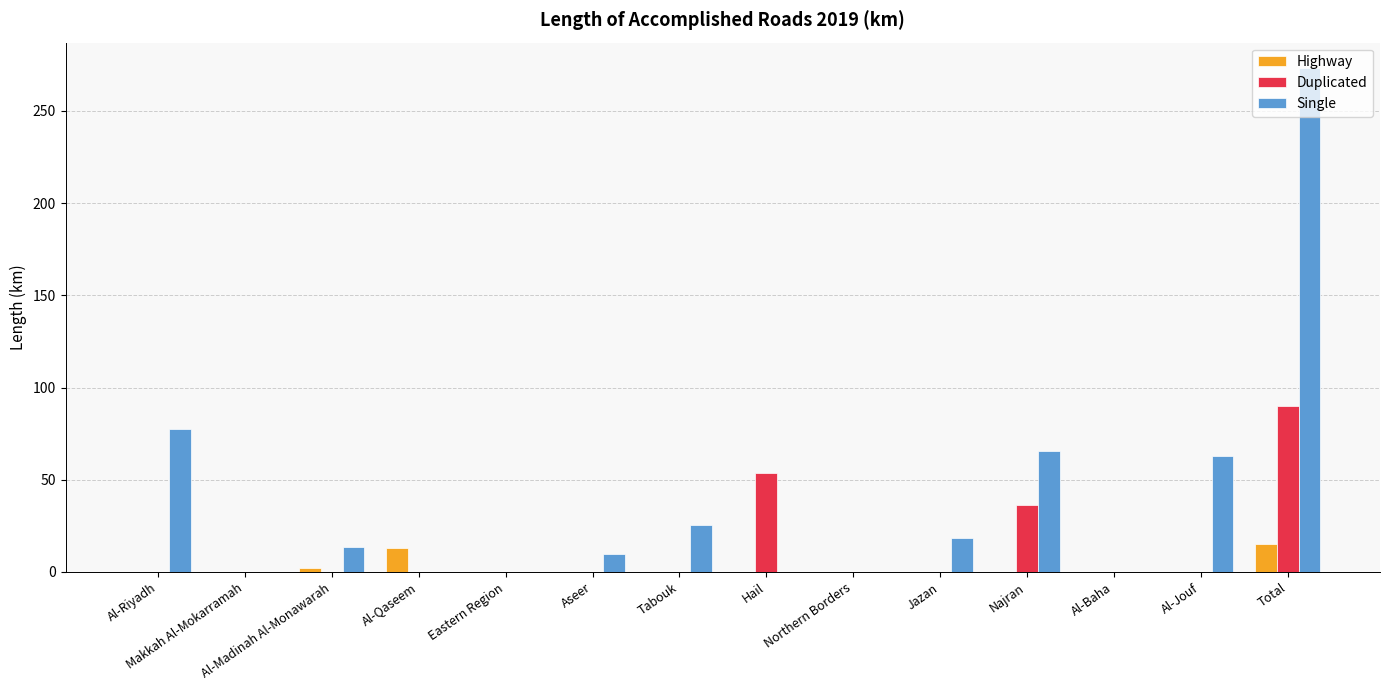

Where is Single nearest to the value 136?

Al-Riyadh